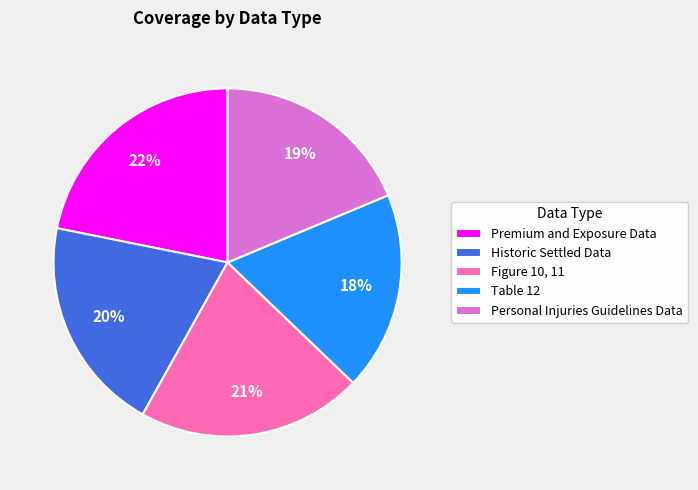

How many segments does this pie chart have?

5